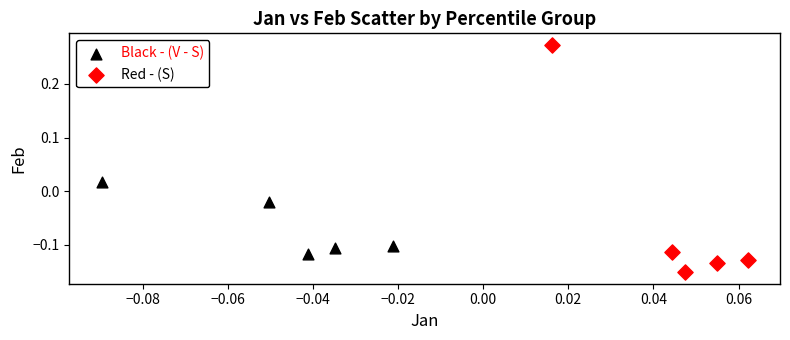

Which series contains the lowest Y value?

Red - (S)